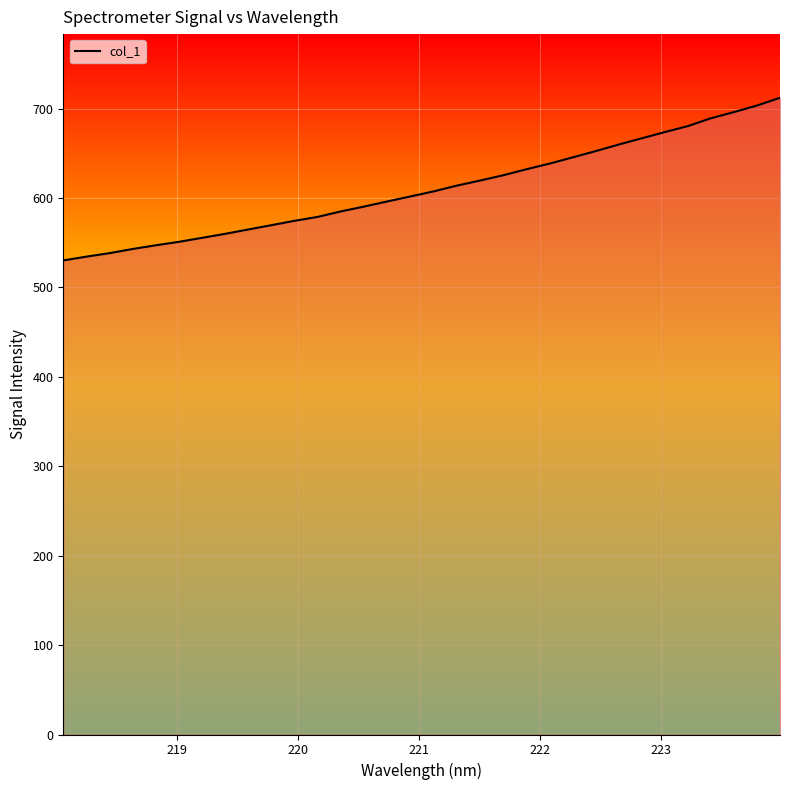

What is the difference between the maximum and minimum values?

181.9